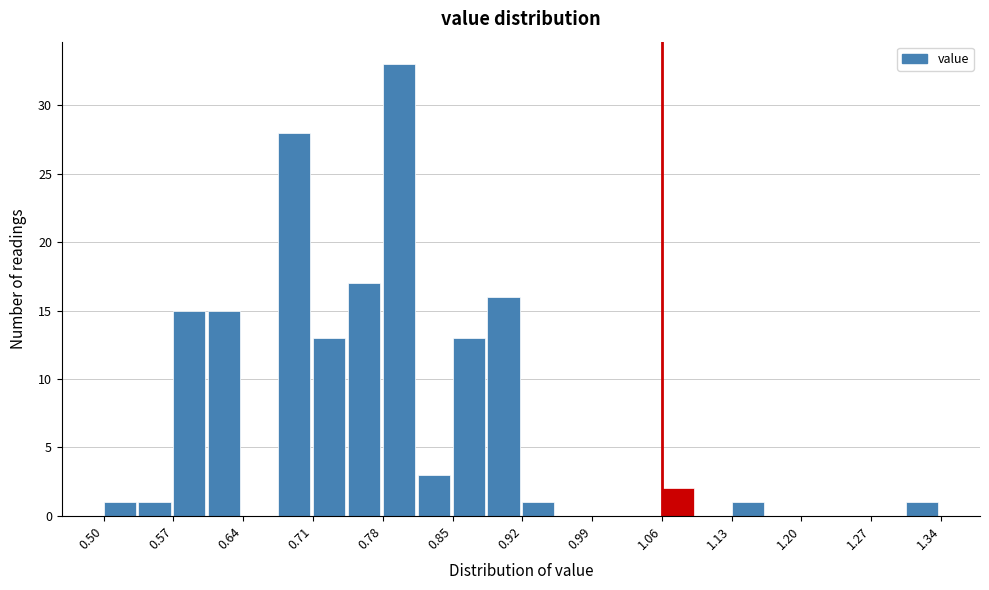

Around what value on the x-axis is the tallest bar? Give the approximate position of its centre, as read against the axis.

0.80